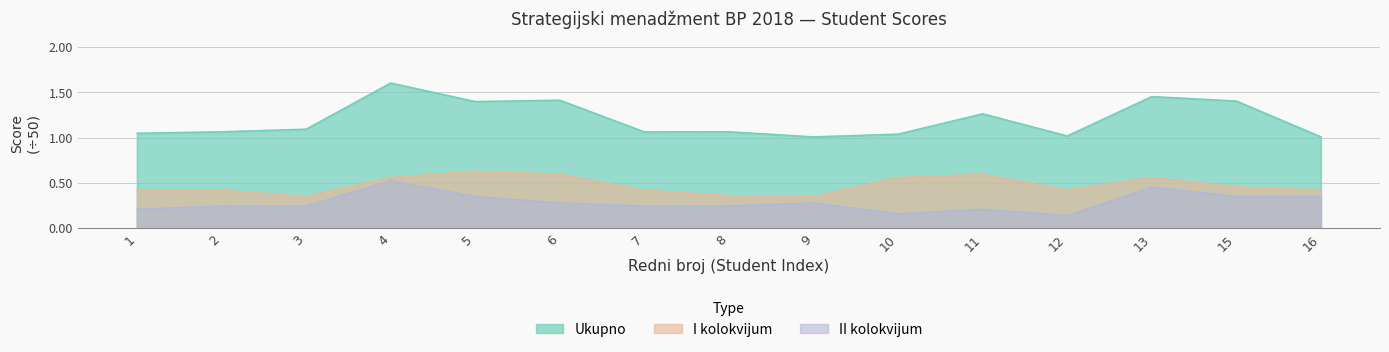

Where is the first local minimum for I kolokvijum?

3